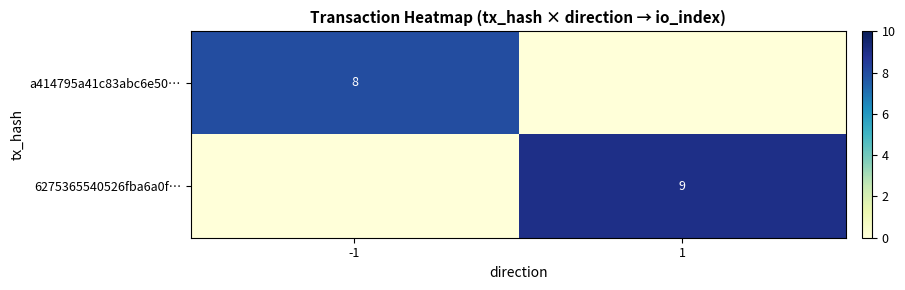

True or false: a414795a41c83abc6e50… has a value of 14 at -1.

False